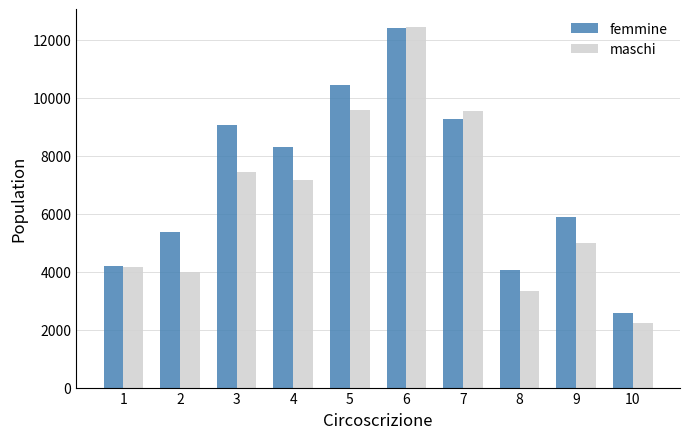

What is the difference between the highest and lowest values at 10?

334